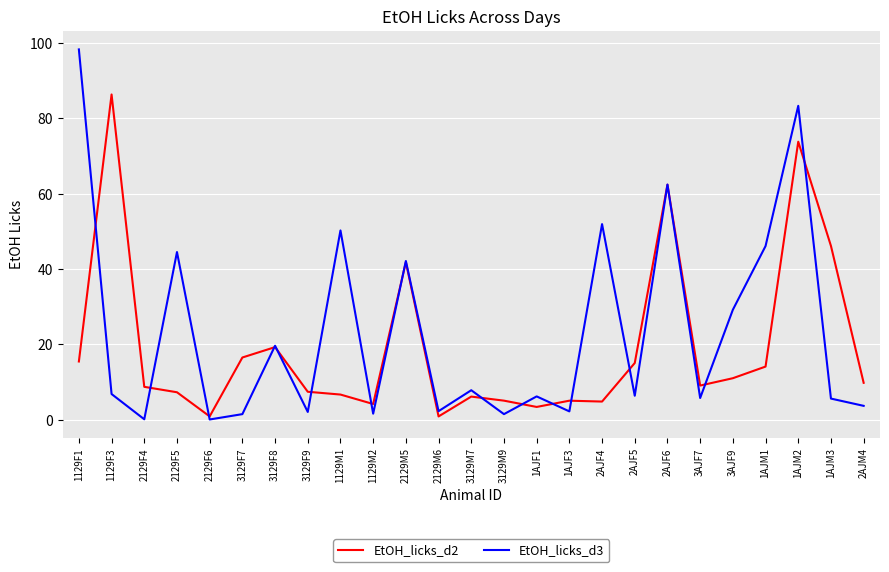

Is the value of EtOH_licks_d3 at 2AJF5 greater than the value of EtOH_licks_d2 at 1AJM2?

No